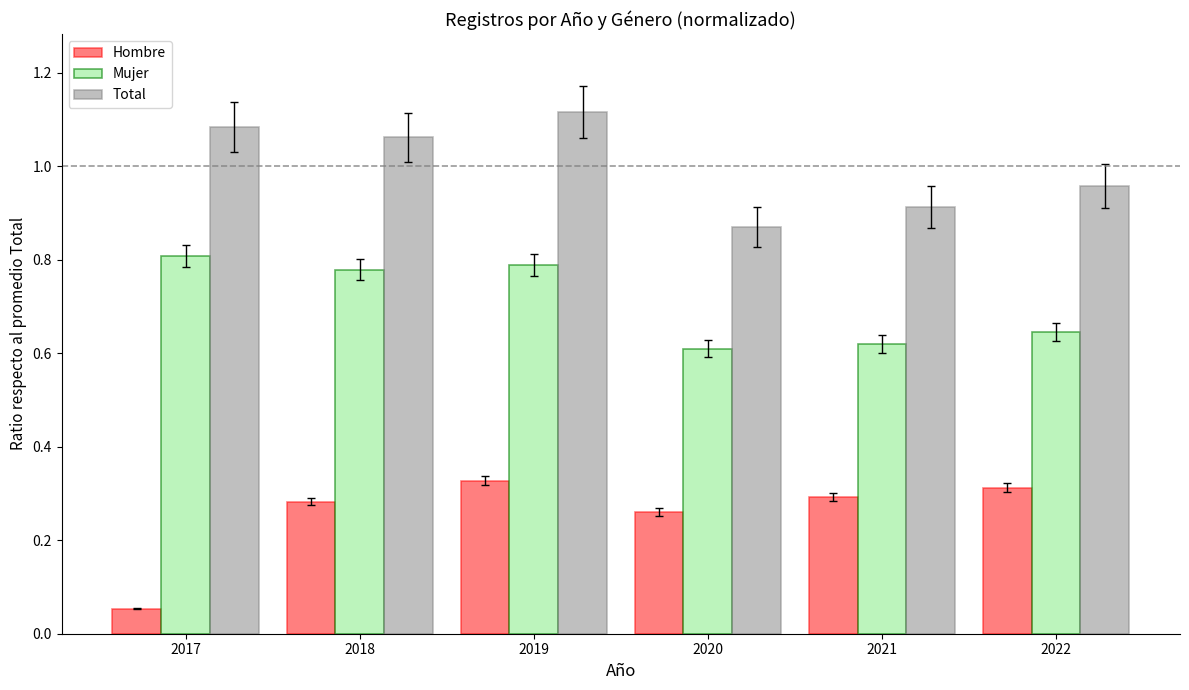

Where is Hombre nearest to the value 0?

2017